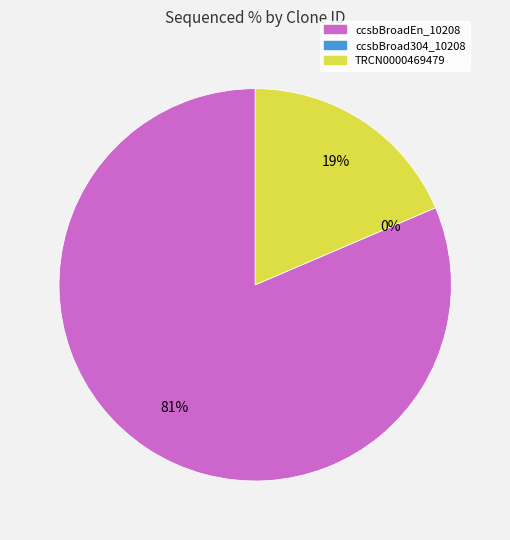

Combined, what portion of the pie is ccsbBroadEn_10208 and TRCN0000469479?

100.0%